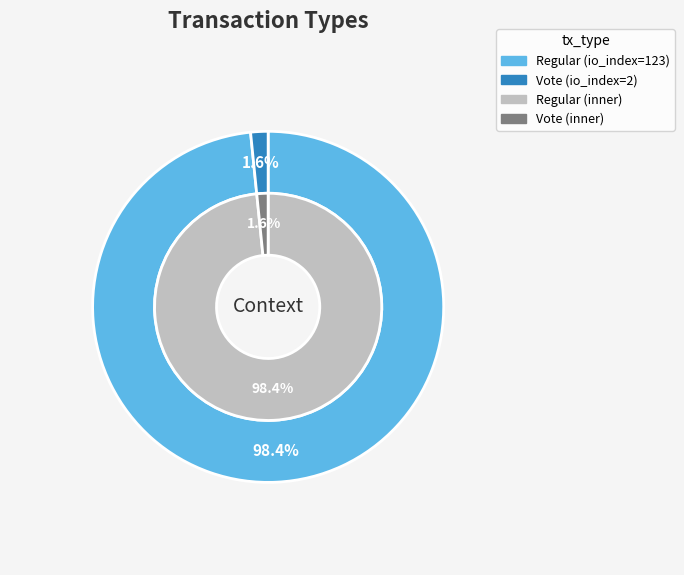

How many slices are in this pie chart?

2